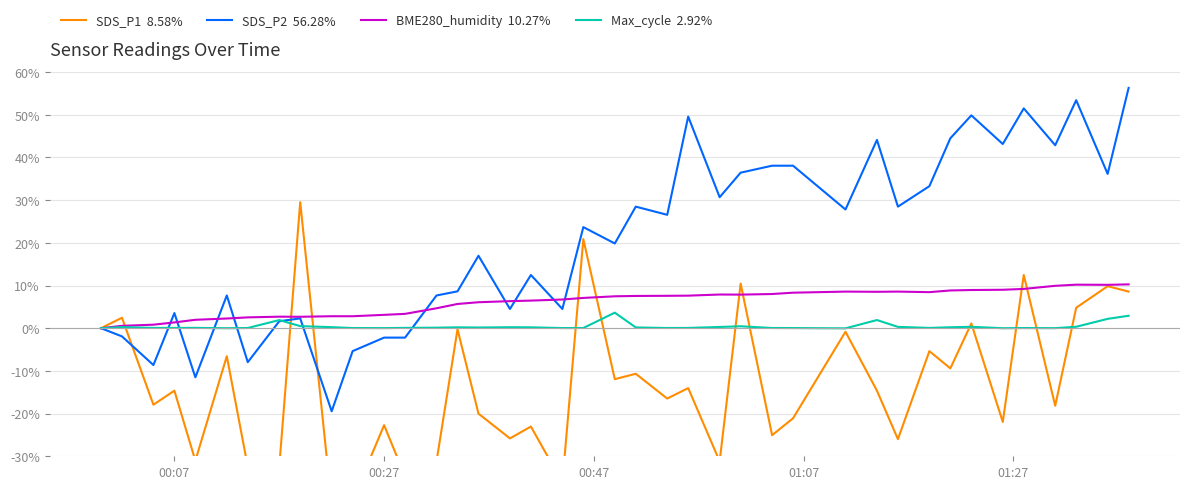

Which series ends up on top after the final intersection of SDS_P1  8.58% and Max_cycle  2.92%?

SDS_P1  8.58%